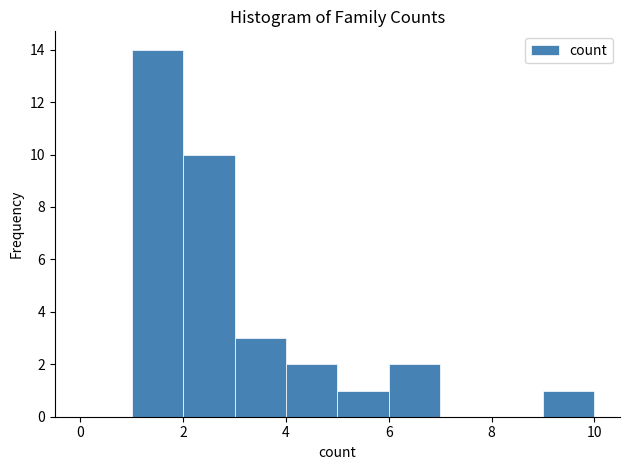

What is the height of the bar covering 3 to 4 on the x-axis? The values are not printed on the chart, so give them approximately, as read against the axis.

3